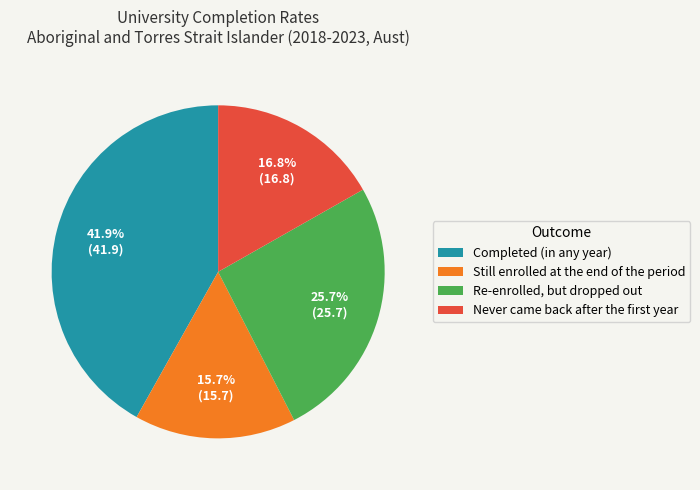

Rank the categories by value from lowest to highest.

Still enrolled at the end of the period, Never came back after the first year, Re-enrolled, but dropped out, Completed (in any year)